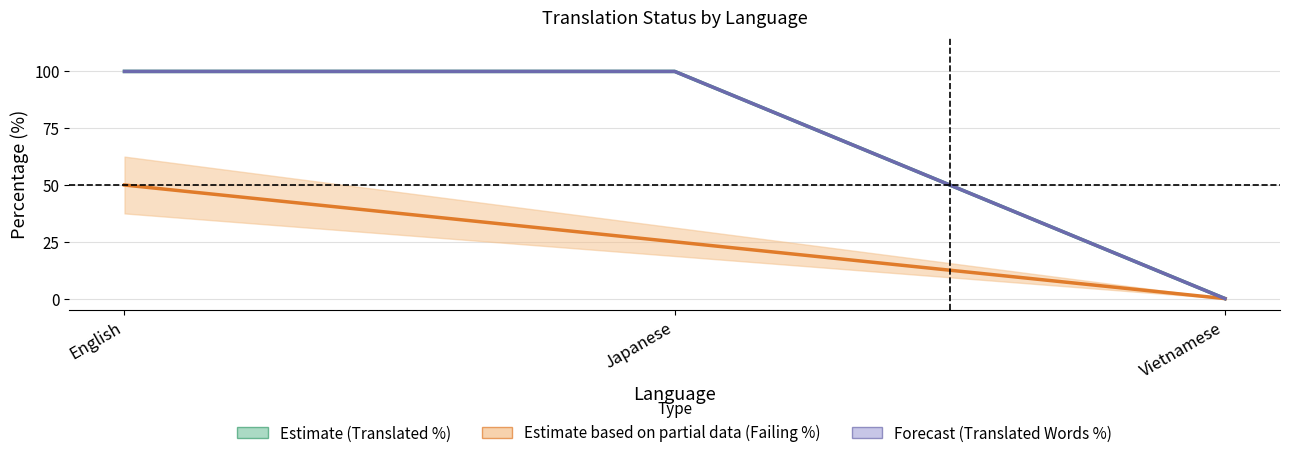

Reading left to right, transcribe all the data shown in this chart.

Translated %: 100	100	0
Failing %: 50	25	0
Translated Words %: 100	100	0